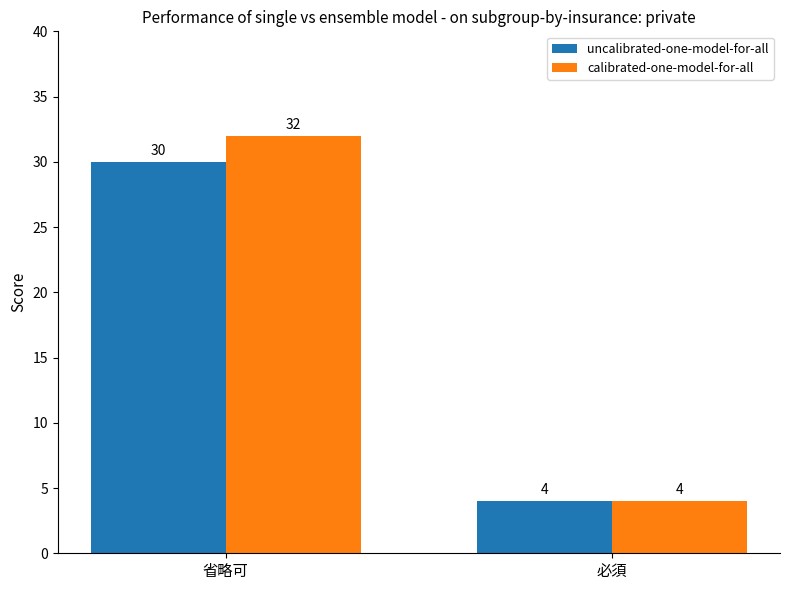

Are the bars grouped side by side (vs. stacked)?

Yes